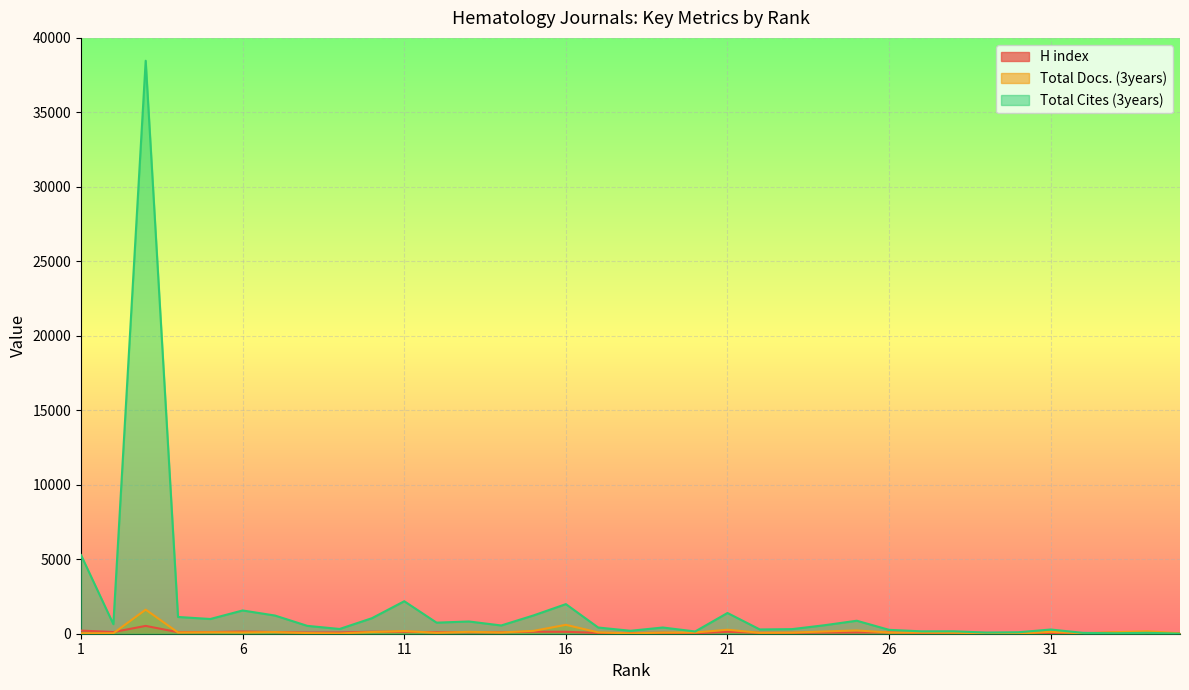

What is the spread (max minus min) of values at 18?

173